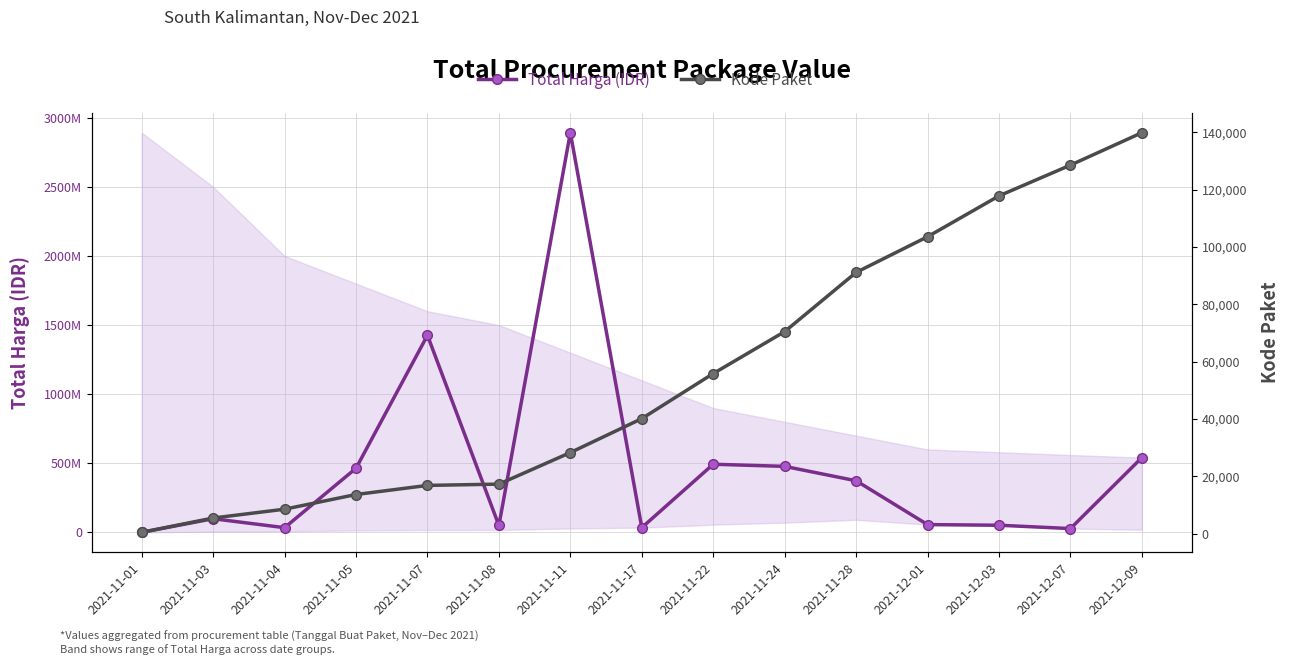

List the labels in order of Kode Paket value, largest first.

2021-12-09, 2021-12-07, 2021-12-03, 2021-12-01, 2021-11-28, 2021-11-24, 2021-11-22, 2021-11-17, 2021-11-11, 2021-11-08, 2021-11-07, 2021-11-05, 2021-11-04, 2021-11-03, 2021-11-01